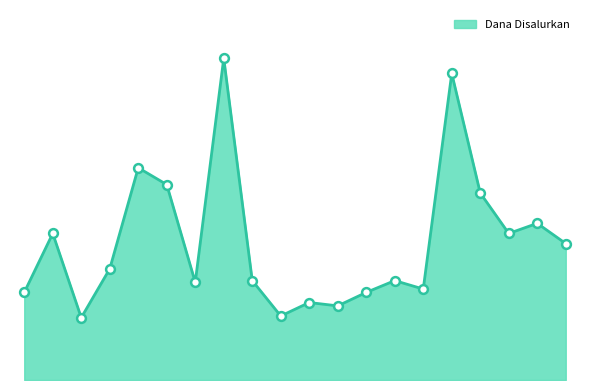

Does the chart have visible grid lines?

No